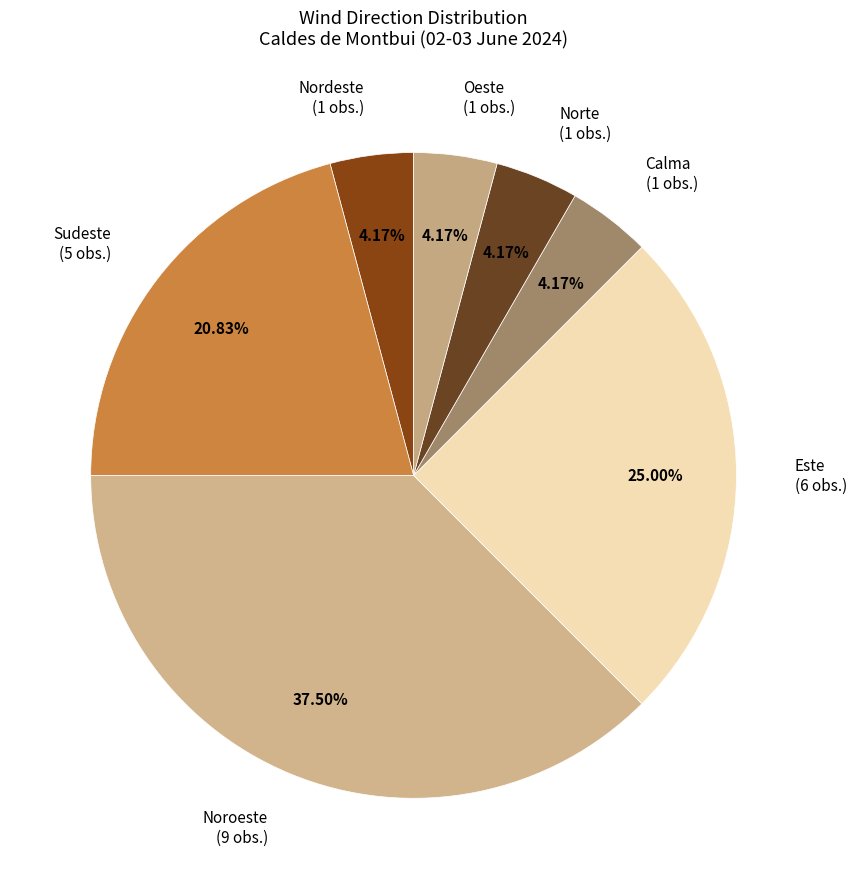

Is Noroeste the majority of the pie?

No